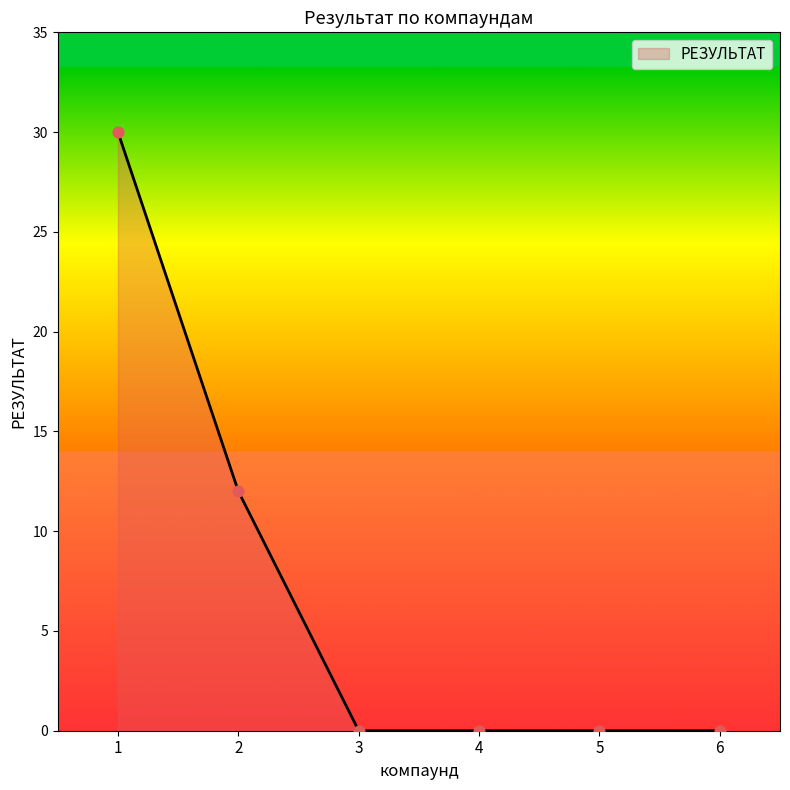

What is the change in value from 1 to 3?

-30